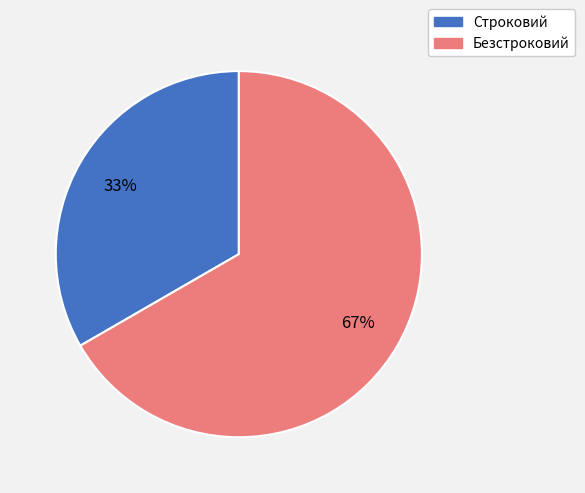

Count the number of slices in the pie.

2